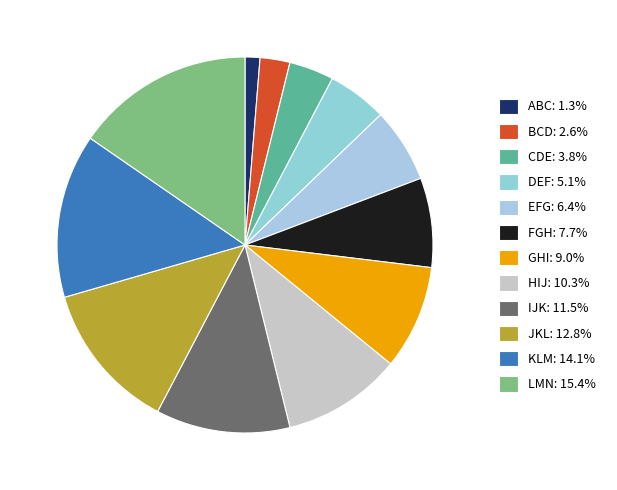

How many slices are in this pie chart?

12